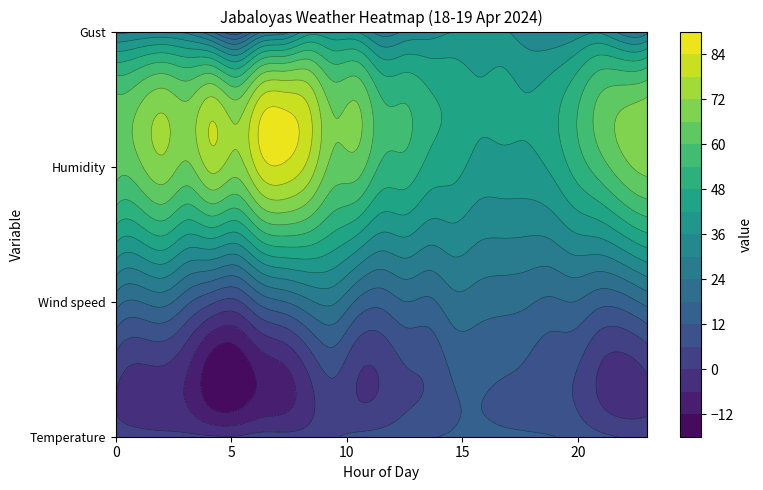

At which label does Humidity first exceed 63?

1